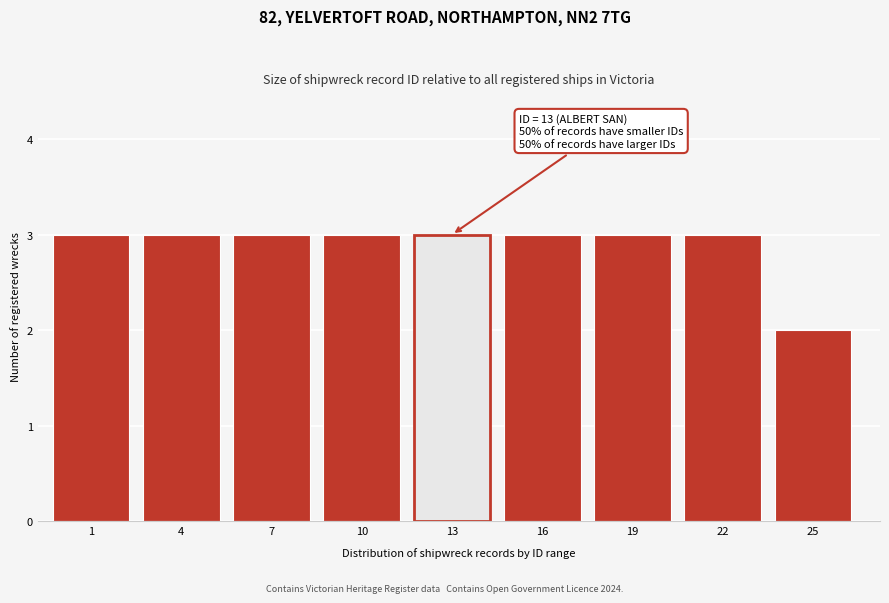

Reading left to right, transcribe all the data shown in this chart.

1=3	4=3	7=3	10=3	13=3	16=3	19=3	22=3	25=2